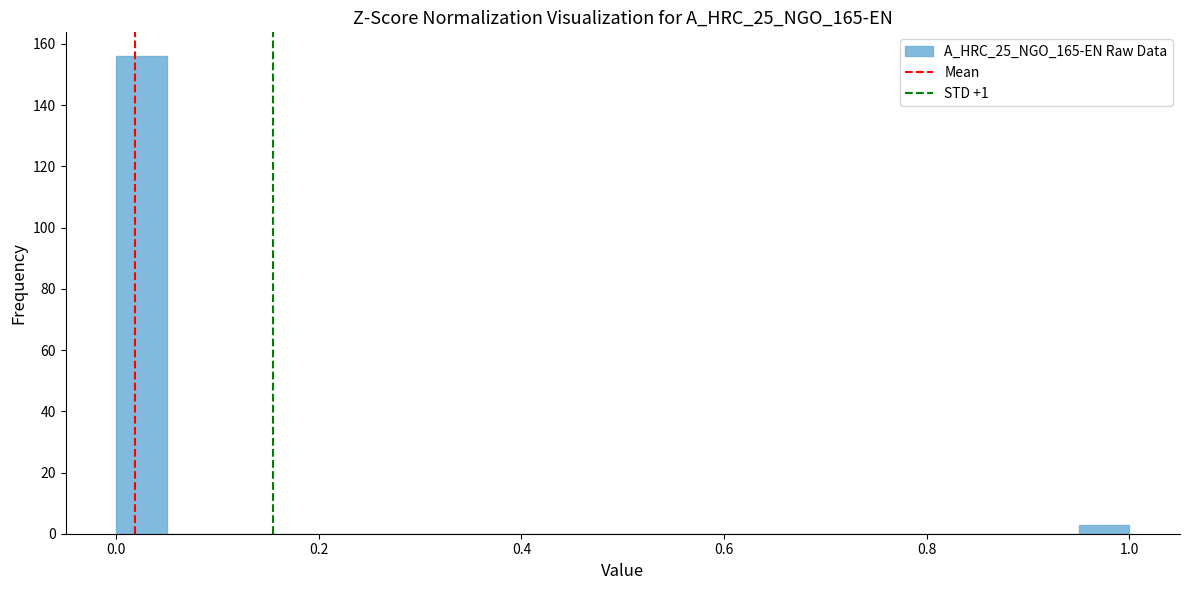

Read against the x-axis, roughly where is the centre of the tallest bar?

0.02